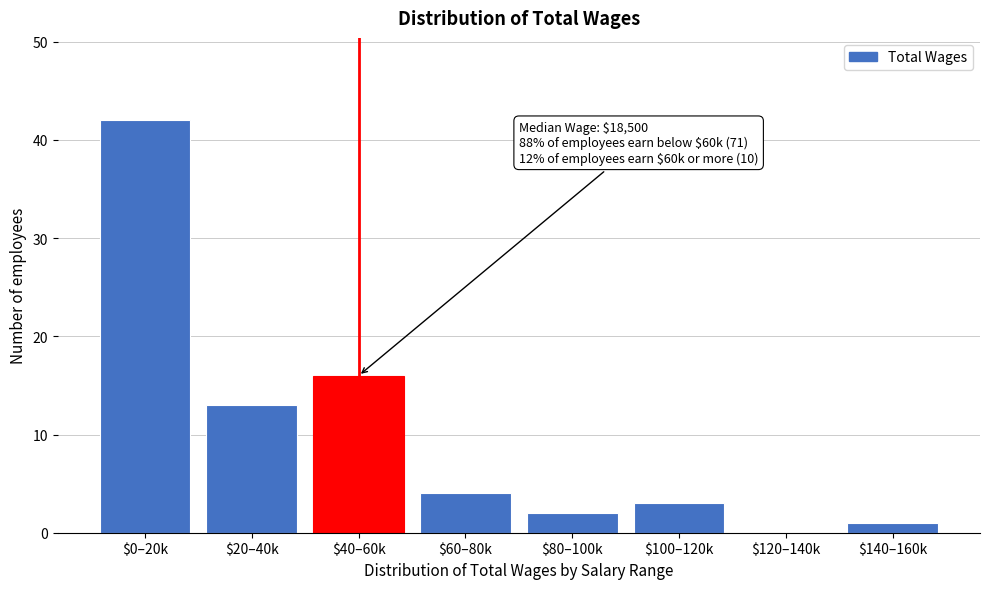

Is it true that the value at $0–20k is 9?

False